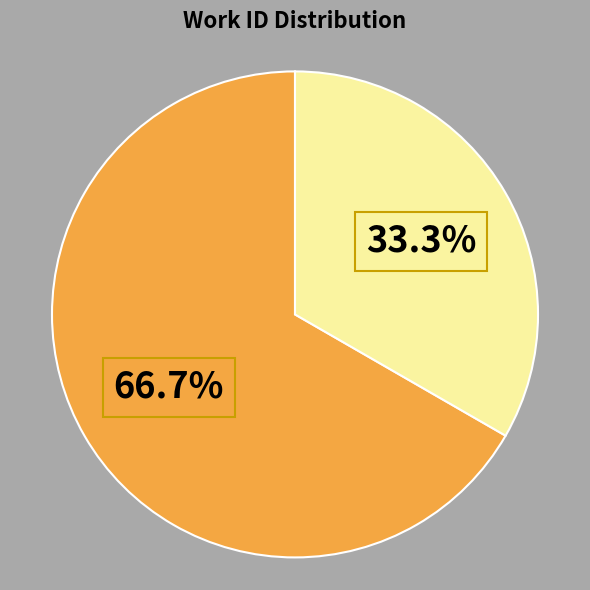

Does any single category account for the majority?

Yes